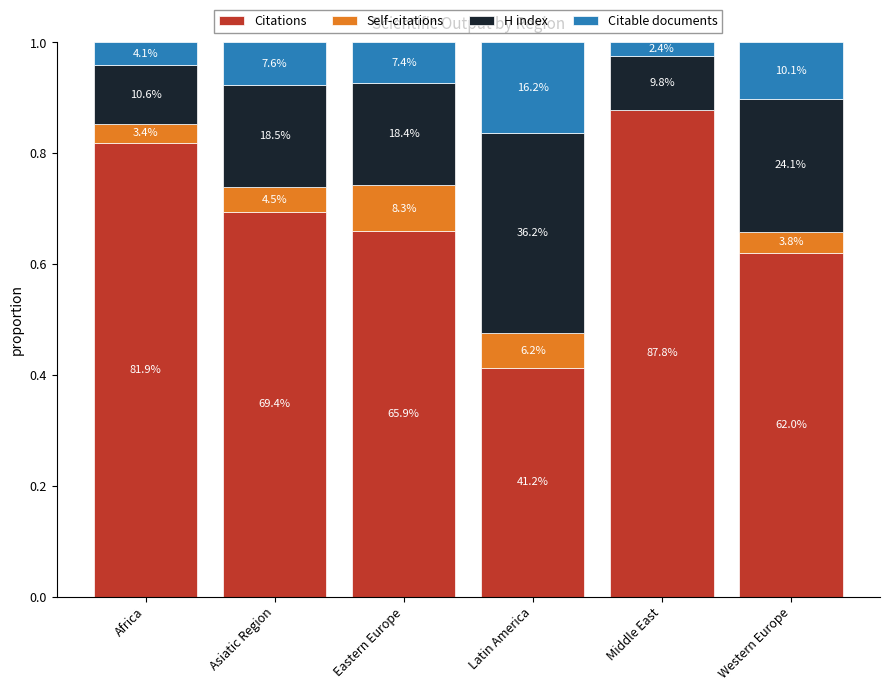

Are the bars grouped side by side (vs. stacked)?

No